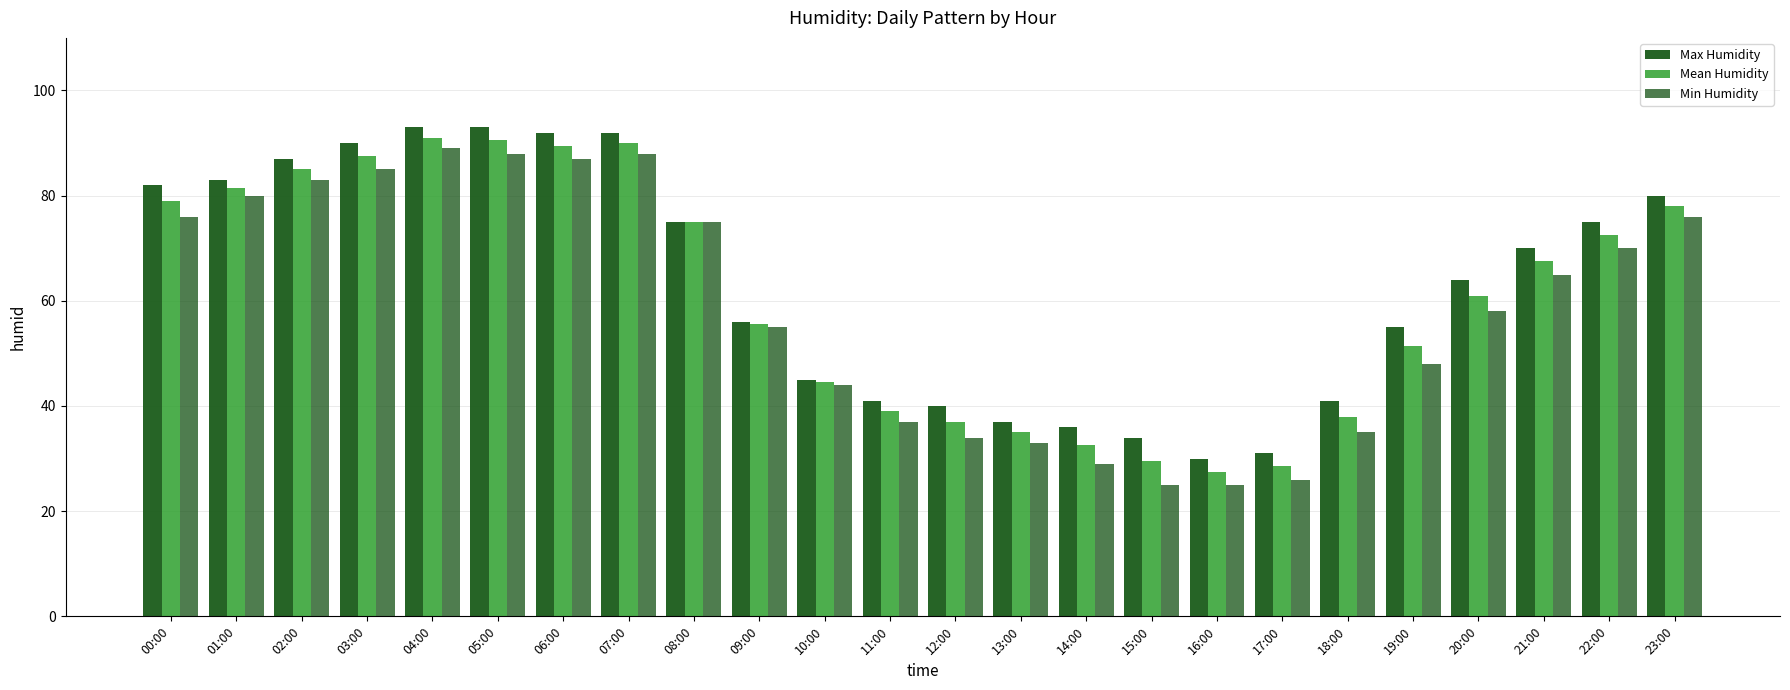

Reading right to left, extract all data points from this chart.

Max Humidity: 23:00=80.0	22:00=75.0	21:00=70.0	20:00=64.0	19:00=55.0	18:00=41.0	17:00=31.0	16:00=30.0	15:00=34.0	14:00=36.0	13:00=37.0	12:00=40.0	11:00=41.0	10:00=45.0	09:00=56.0	08:00=75.0	07:00=92.0	06:00=92.0	05:00=93.0	04:00=93.0	03:00=90.0	02:00=87.0	01:00=83.0	00:00=82.0
Mean Humidity: 23:00=78.0	22:00=72.5	21:00=67.5	20:00=61.0	19:00=51.5	18:00=38.0	17:00=28.5	16:00=27.5	15:00=29.5	14:00=32.5	13:00=35.0	12:00=37.0	11:00=39.0	10:00=44.5	09:00=55.5	08:00=75.0	07:00=90.0	06:00=89.5	05:00=90.5	04:00=91.0	03:00=87.5	02:00=85.0	01:00=81.5	00:00=79.0
Min Humidity: 23:00=76.0	22:00=70.0	21:00=65.0	20:00=58.0	19:00=48.0	18:00=35.0	17:00=26.0	16:00=25.0	15:00=25.0	14:00=29.0	13:00=33.0	12:00=34.0	11:00=37.0	10:00=44.0	09:00=55.0	08:00=75.0	07:00=88.0	06:00=87.0	05:00=88.0	04:00=89.0	03:00=85.0	02:00=83.0	01:00=80.0	00:00=76.0